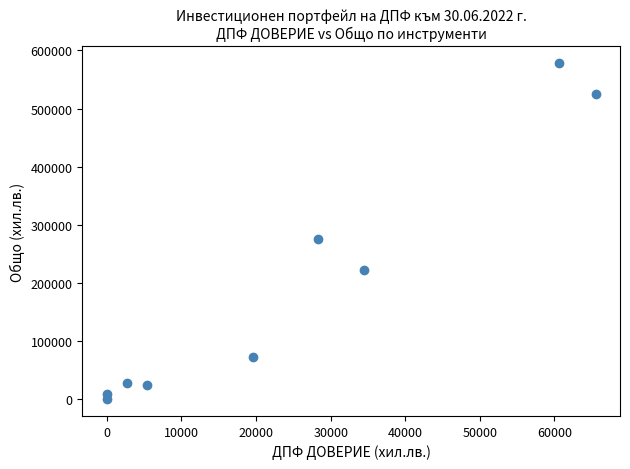

What is the range of Y values (max minus min)?

577977